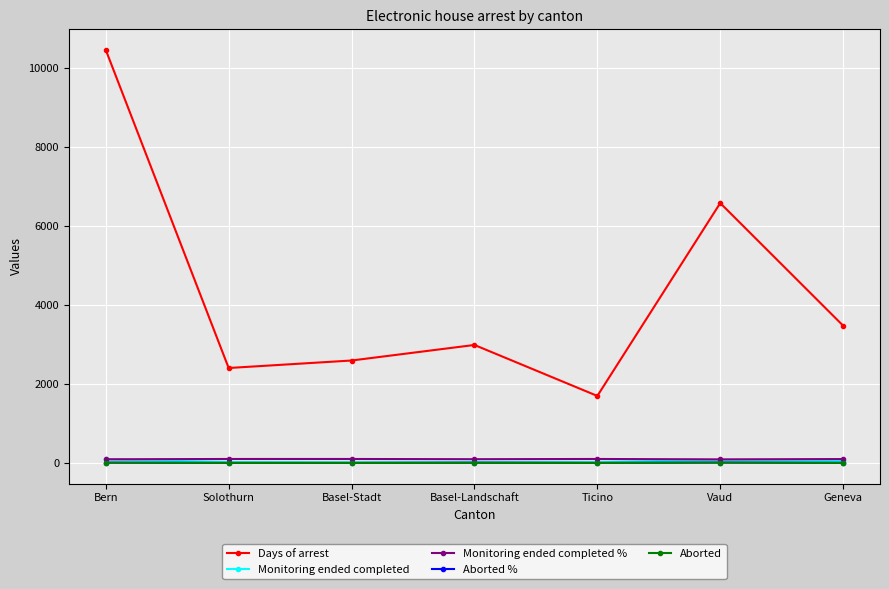

How many interior local valleys does the Days of arrest series have?

2